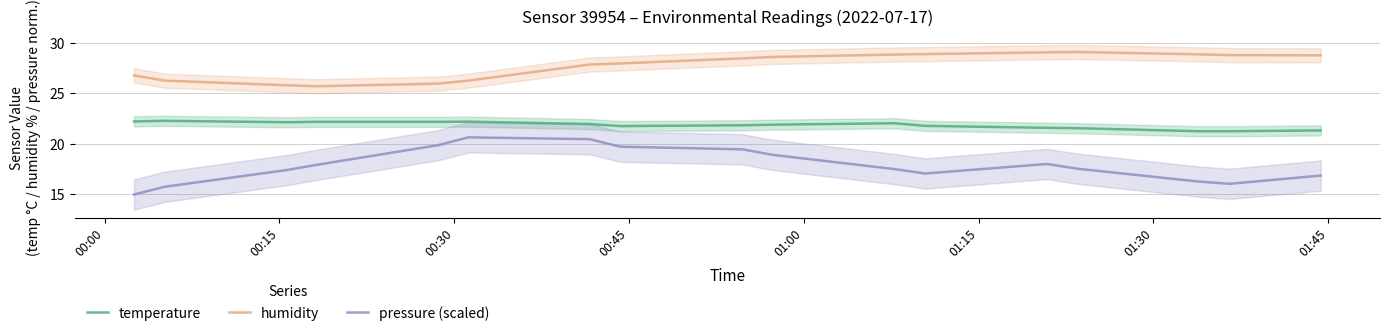

True or false: humidity and pressure (scaled) intersect in this chart.

False